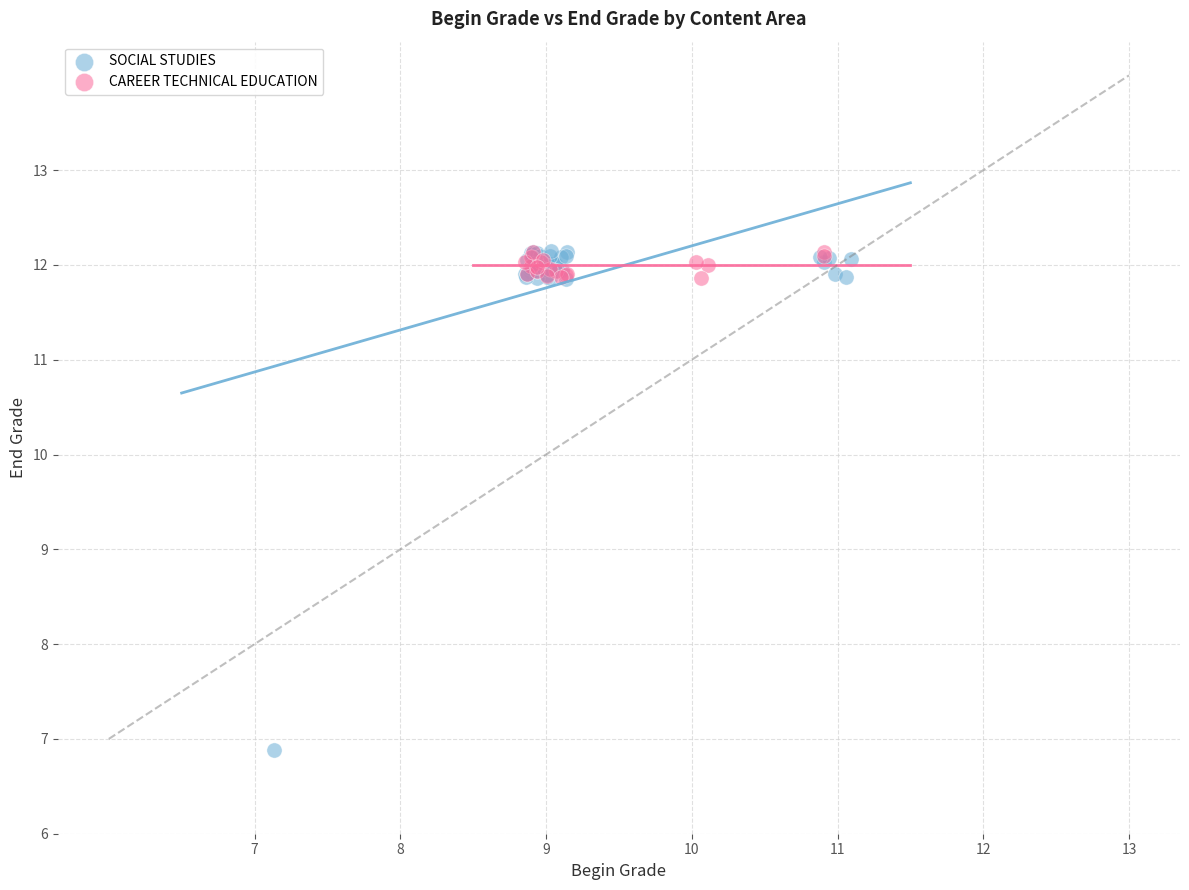

Which series has the widest spread of Y values?

SOCIAL STUDIES